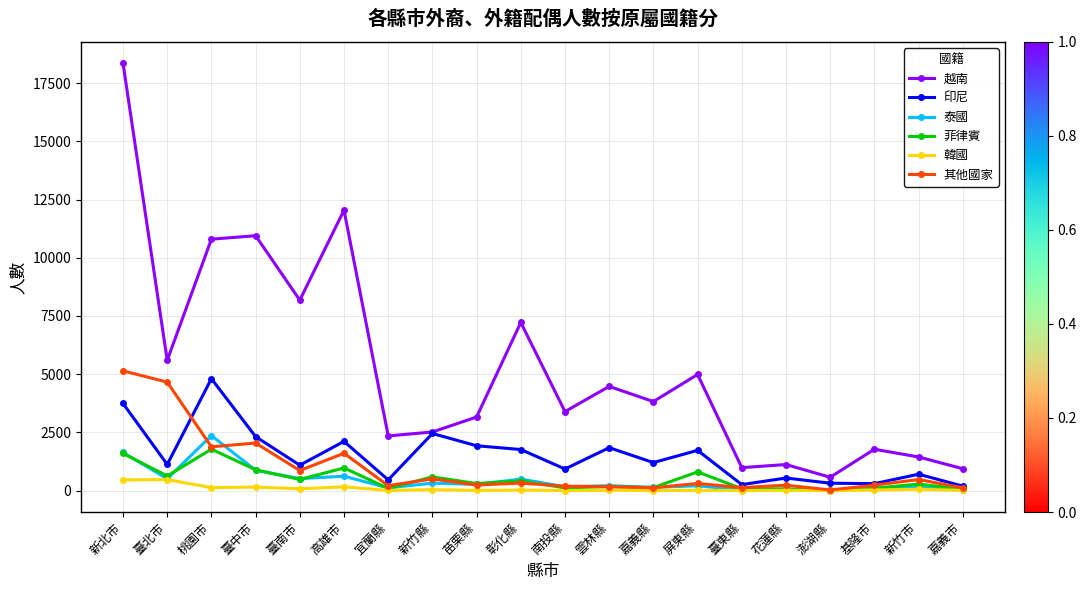

Where is the first local minimum for 印尼?

臺北市